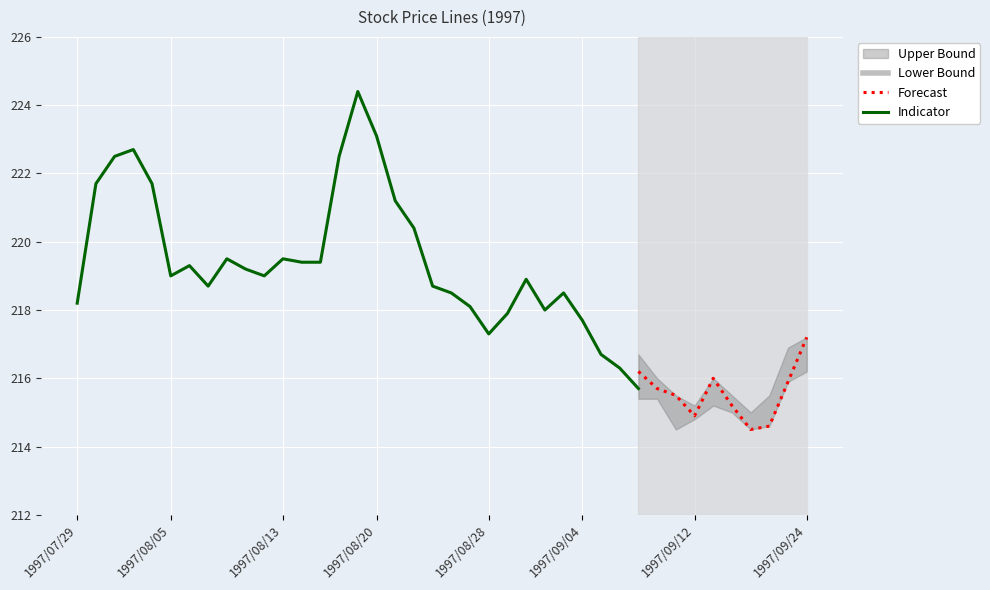

Is it true that Forecast equals 214.9 at 1997/09/12?

True